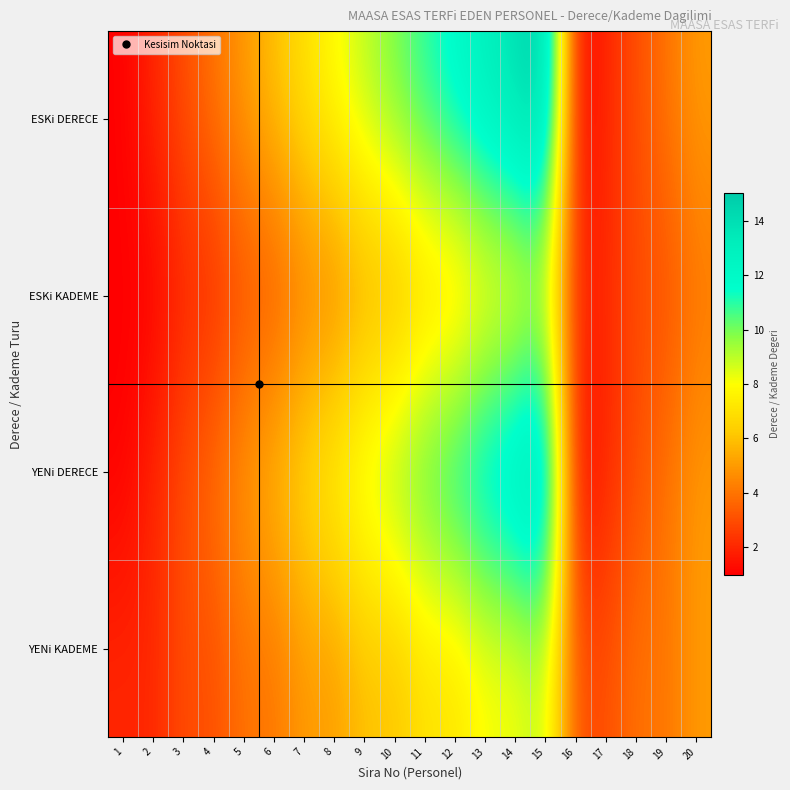

What is the total value across all series at 8?

25